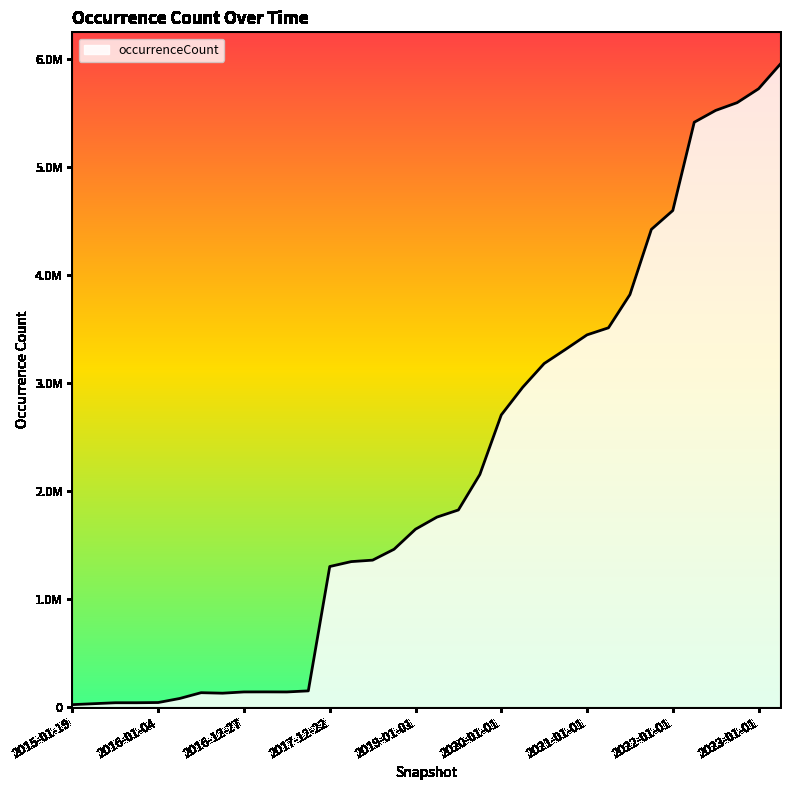

Does the chart display data point markers on the line(s)?

No